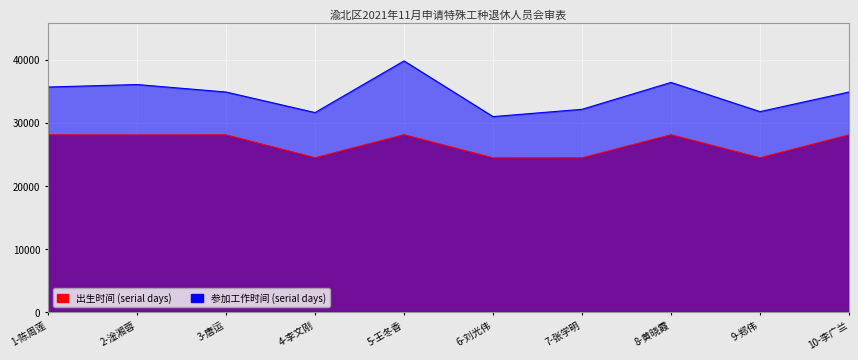

How many data points in 出生时间 are above 28061?

3